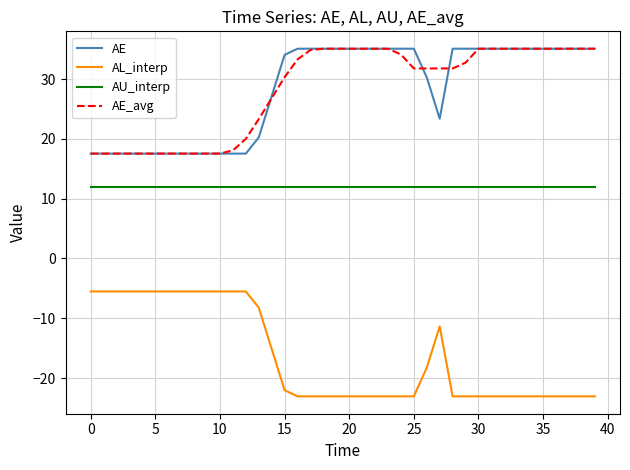

Is this an area chart (filled region under the line)?

No